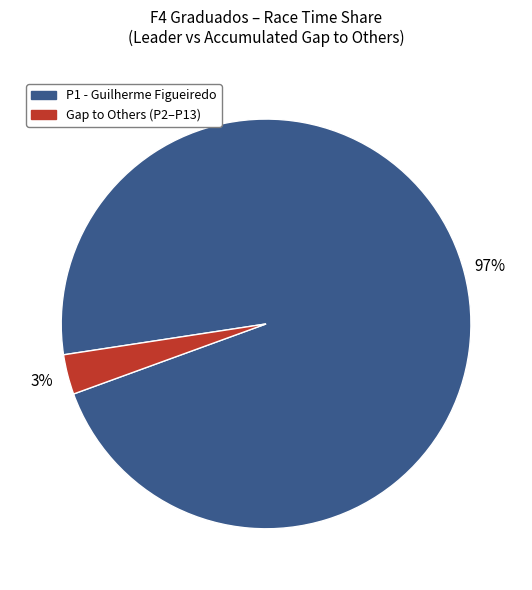

To the nearest percent, what is the difference between the largest and smallest slice percentages?

94%